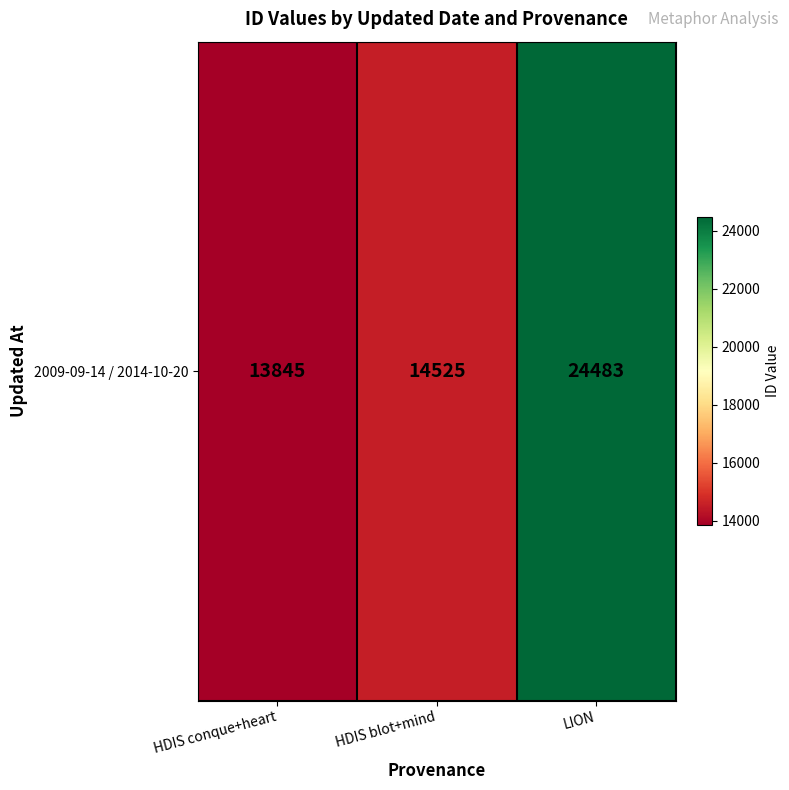

Reading right to left, extract all data points from this chart.

LION=24483	HDIS blot+mind=14525	HDIS conque+heart=13845